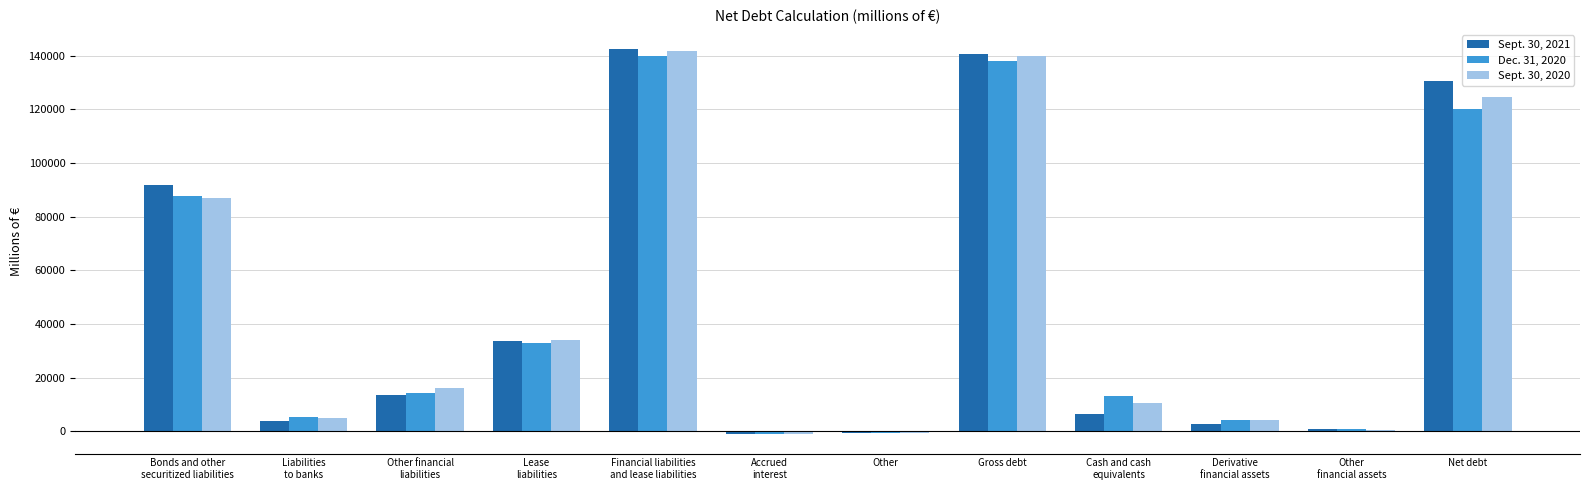

What is the greatest value displayed?

142379